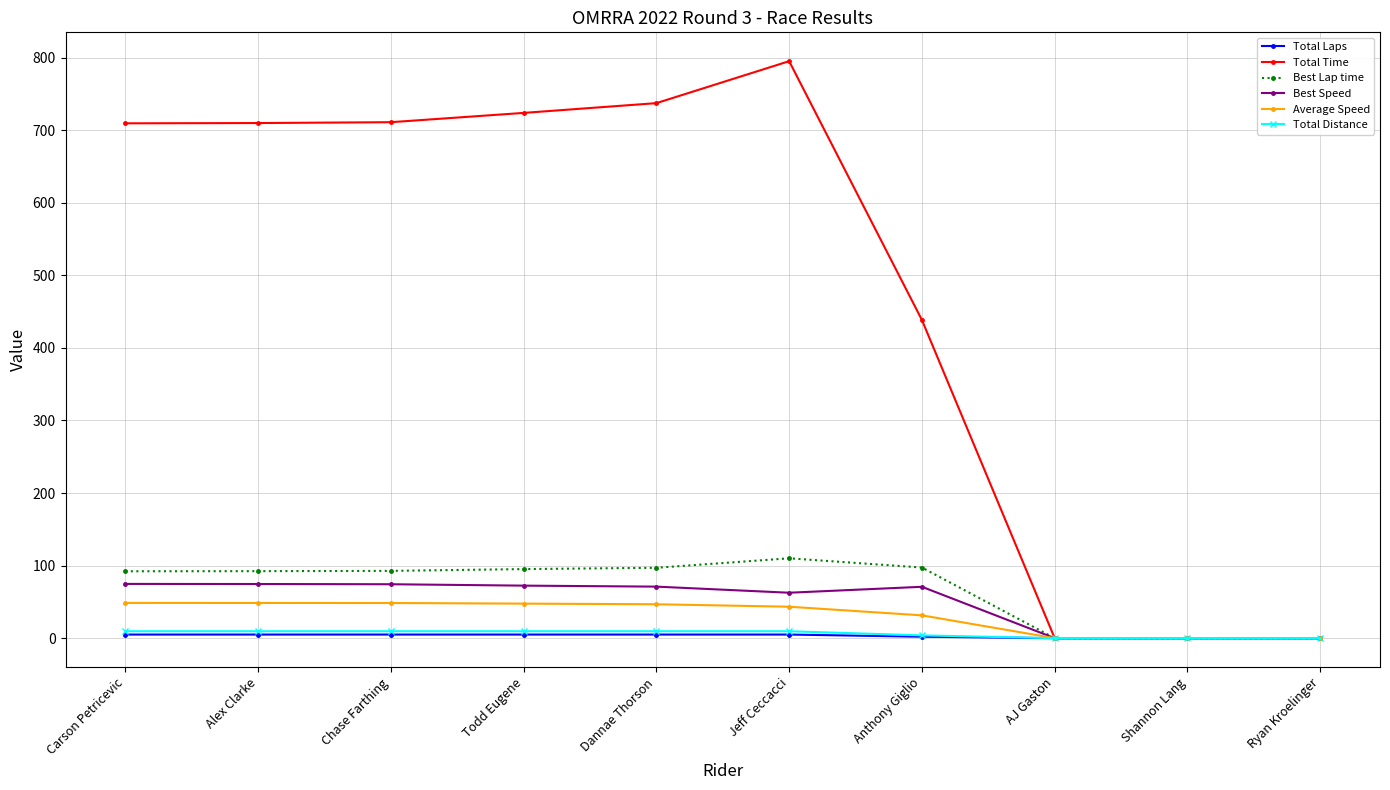

At how many categories does at least one series exceed 152?

7